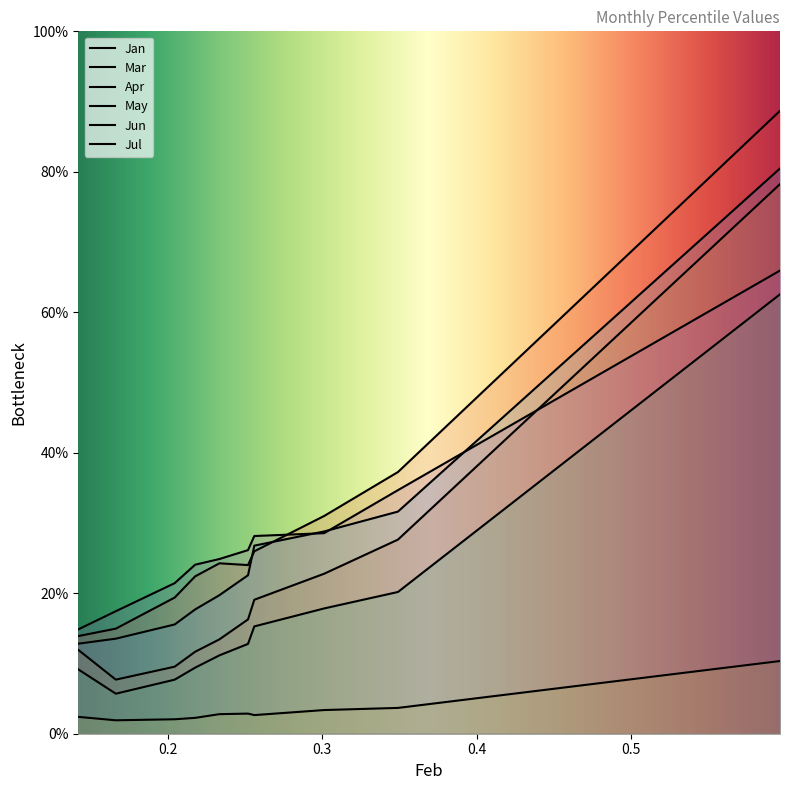

What is the approximate value of Jun at pct15?

0.1